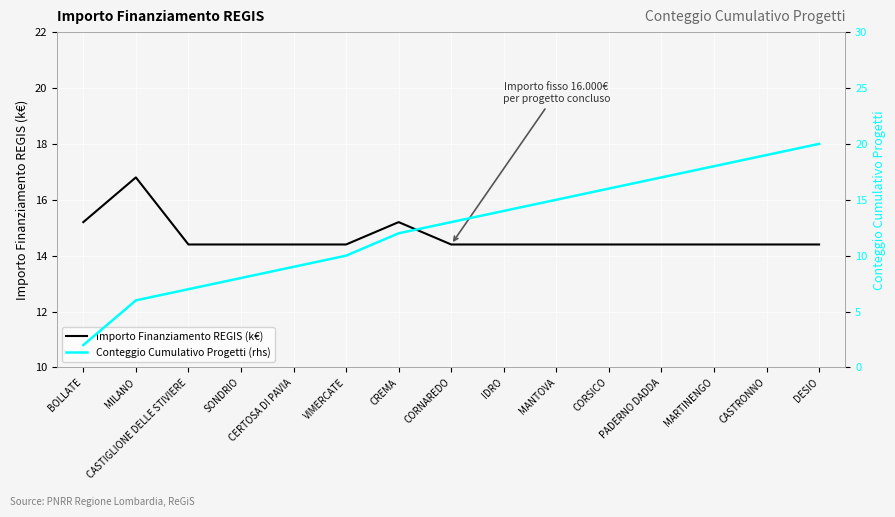

The value of Conteggio Cumulativo Progetti (rhs) at CASTRONNO is 19.0. True or false?

True